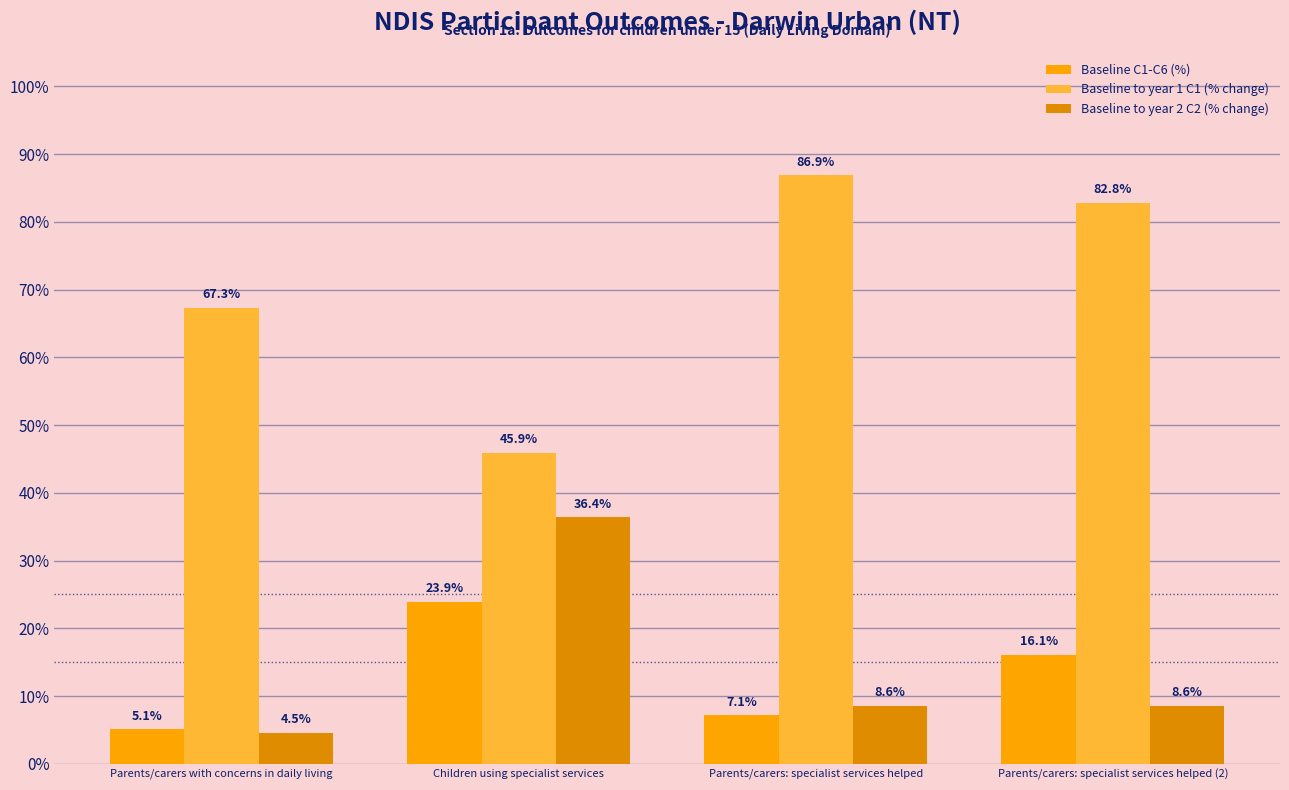

Reading right to left, extract all data points from this chart.

Baseline C1-C6 (%): Parents/carers: specialist services helped (2)=0.2	Parents/carers: specialist services helped=0.1	Children using specialist services=0.2	Parents/carers with concerns in daily living=0.1
Baseline to year 1 C1 (% change): Parents/carers: specialist services helped (2)=0.8	Parents/carers: specialist services helped=0.9	Children using specialist services=0.5	Parents/carers with concerns in daily living=0.7
Baseline to year 2 C2 (% change): Parents/carers: specialist services helped (2)=0.1	Parents/carers: specialist services helped=0.1	Children using specialist services=0.4	Parents/carers with concerns in daily living=0.0